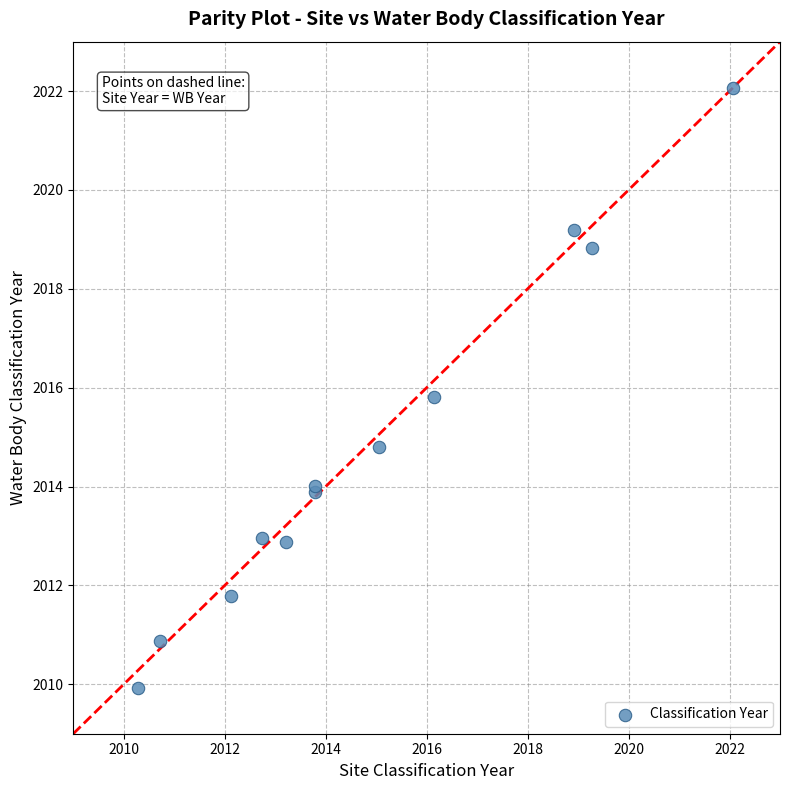

What Y value in the scatter plot is closest to 2015?

2014.8